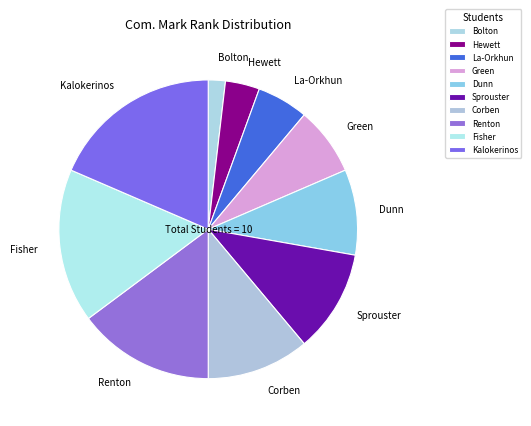

To the nearest percent, what is the difference between the largest and smallest slice percentages?

17%